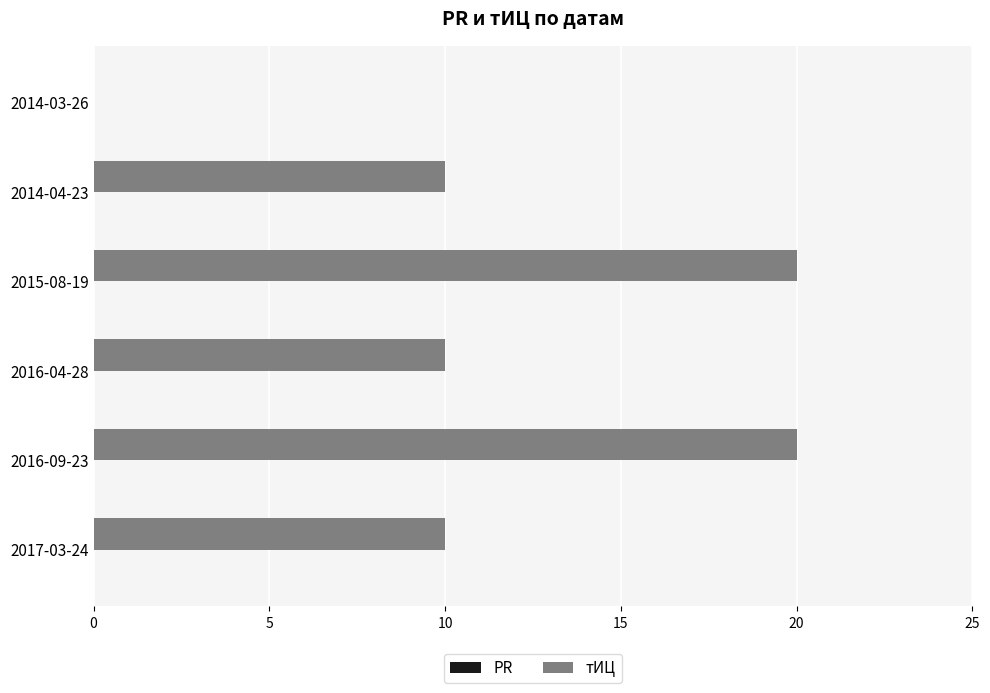

What is the sum of the values at 2016-04-28 and 2017-03-24?

20